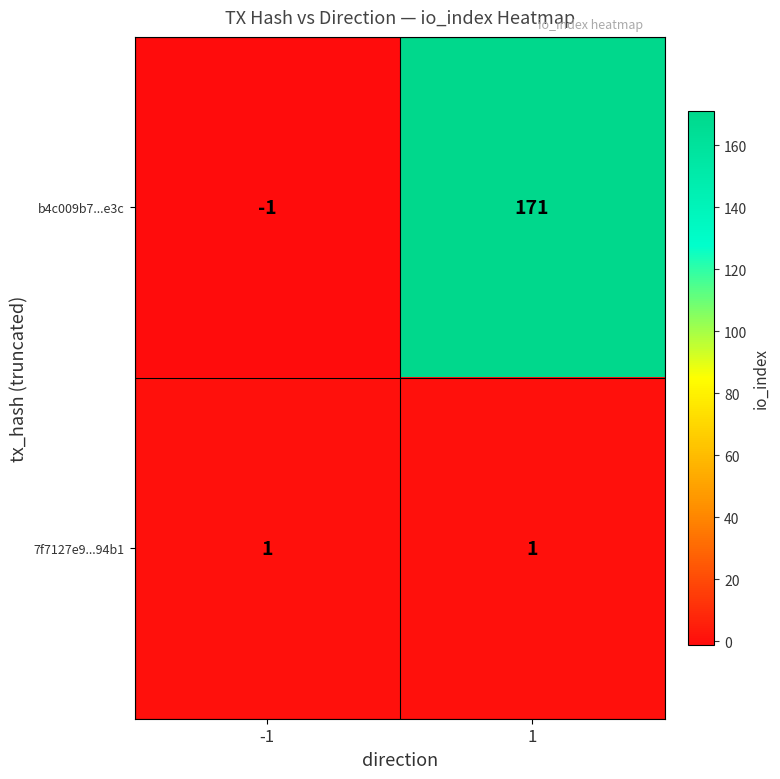

At how many categories does at least one series exceed 92?

1